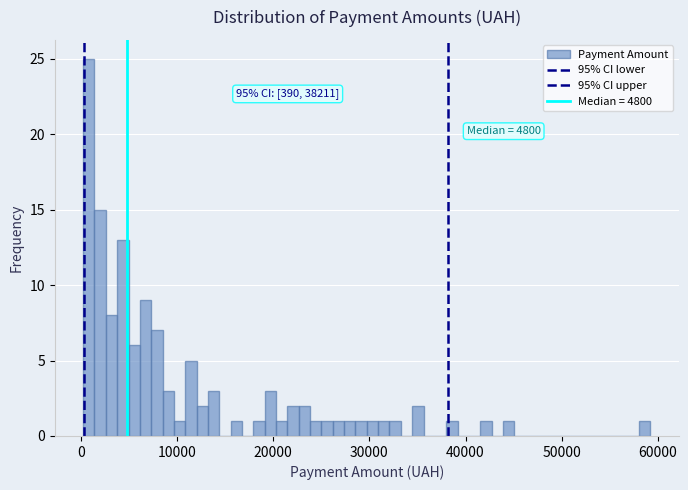

Around what value on the x-axis is the tallest bar? Give the approximate position of its centre, as read against the axis.

1000